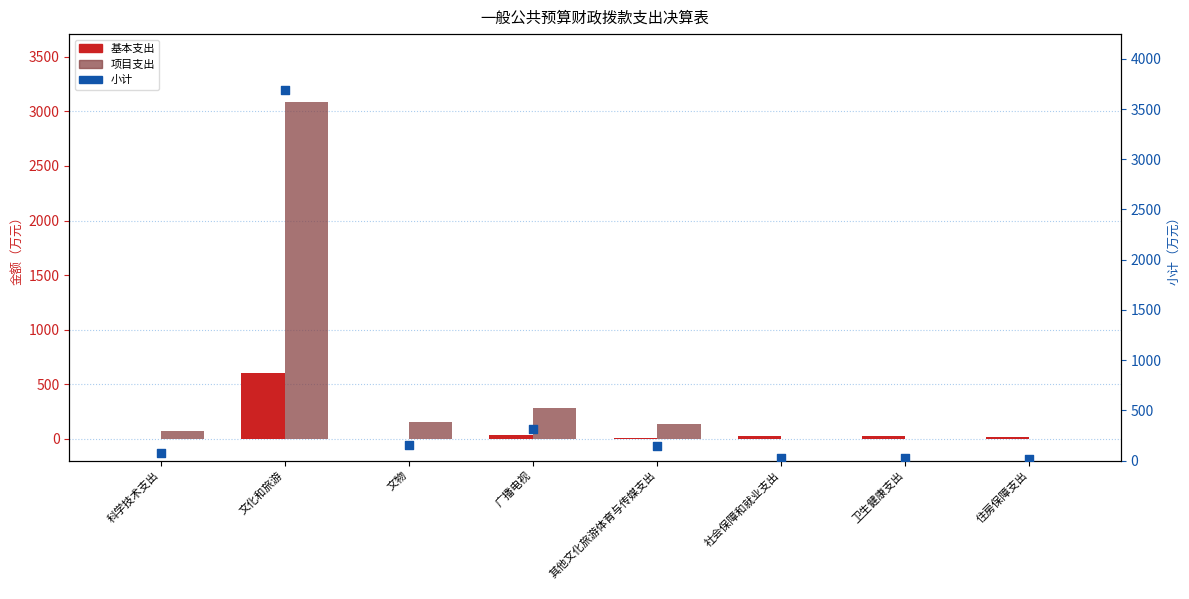

At which category is the sum across all series the highest?

文化和旅游